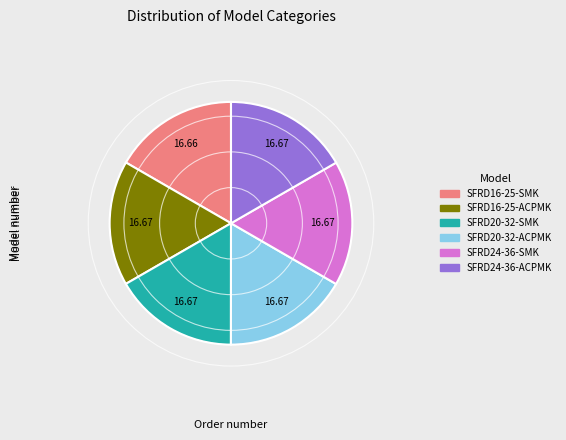

Is there a majority slice in this chart?

No